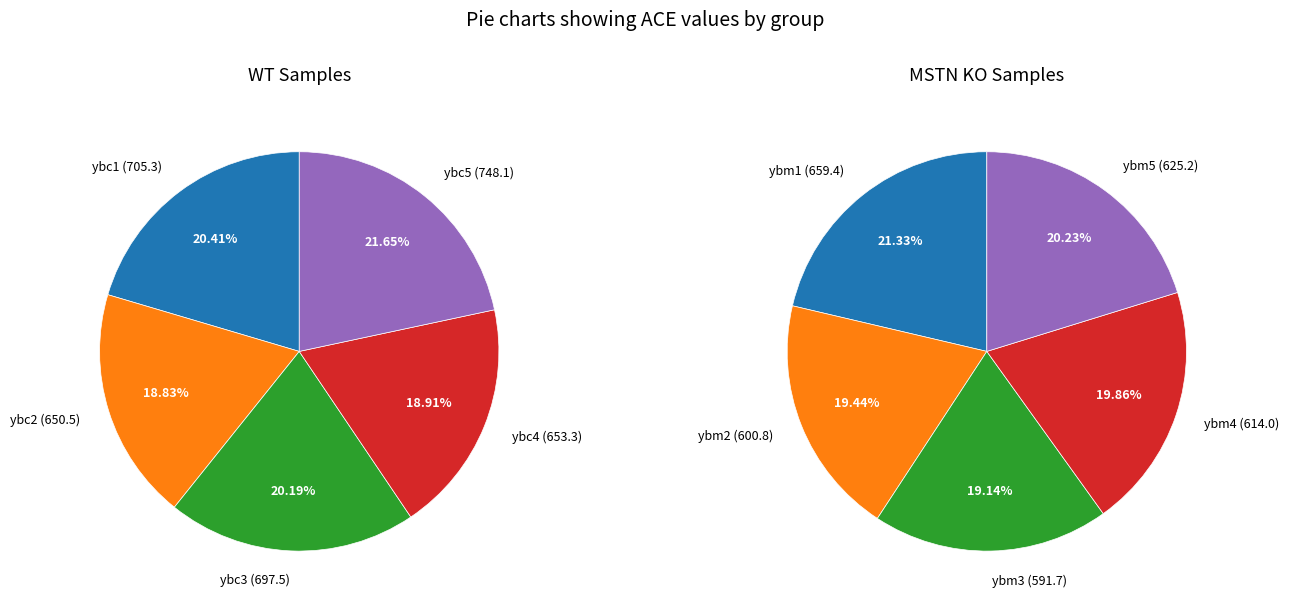

Between MSTN KO and 3, which series saw the biggest shift?

MSTN KO